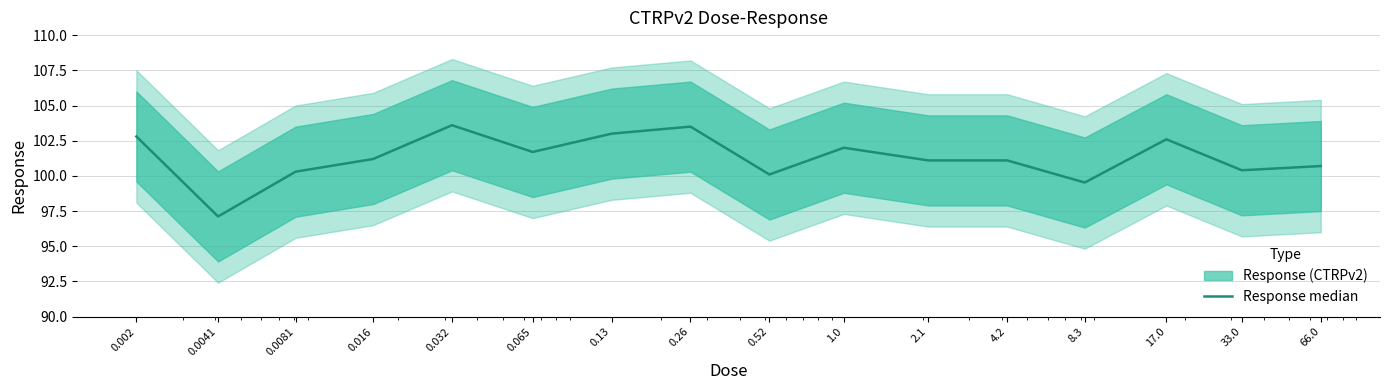

What is the ratio of the value at 0.065 to the value at 0.016?

1.0